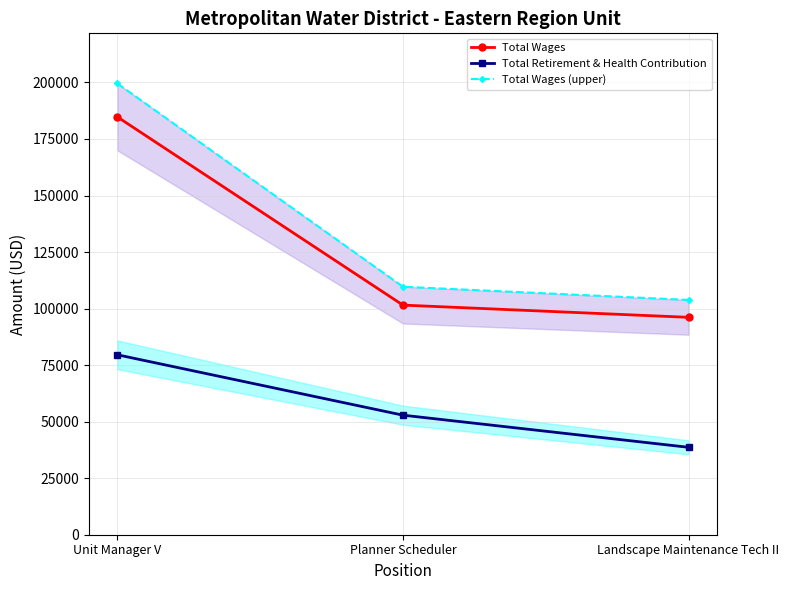

List the labels in order of Total Wages value, smallest first.

Landscape Maintenance Tech II, Planner Scheduler, Unit Manager V